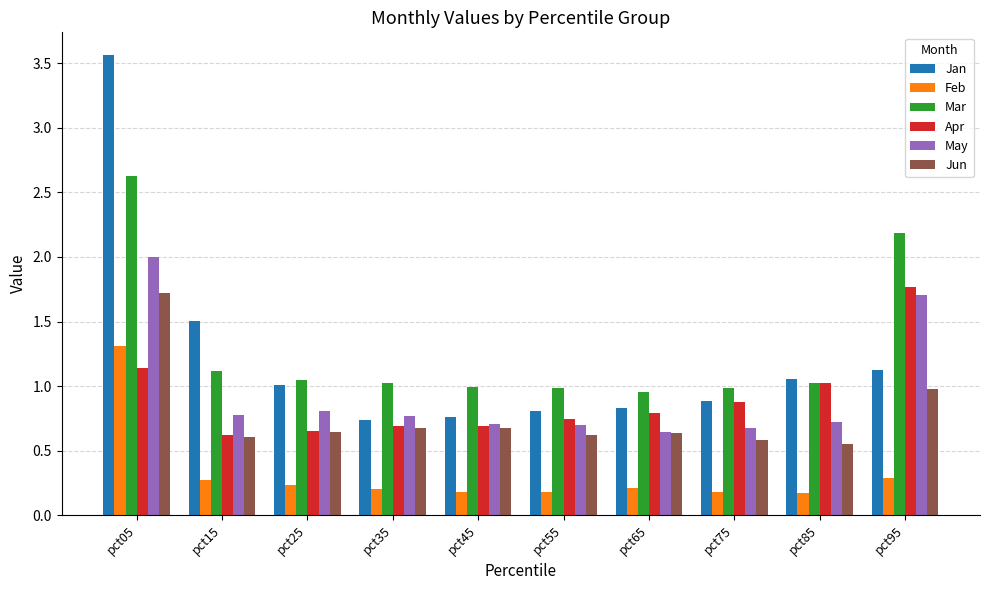

Rank the series at pct55 from highest to lowest value.

Mar, Jan, Apr, May, Jun, Feb